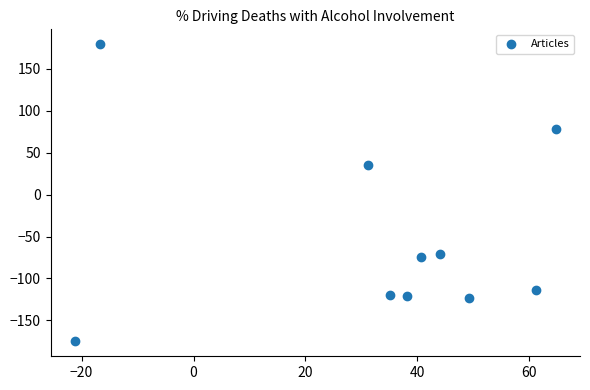

What is the average X value?

32.7